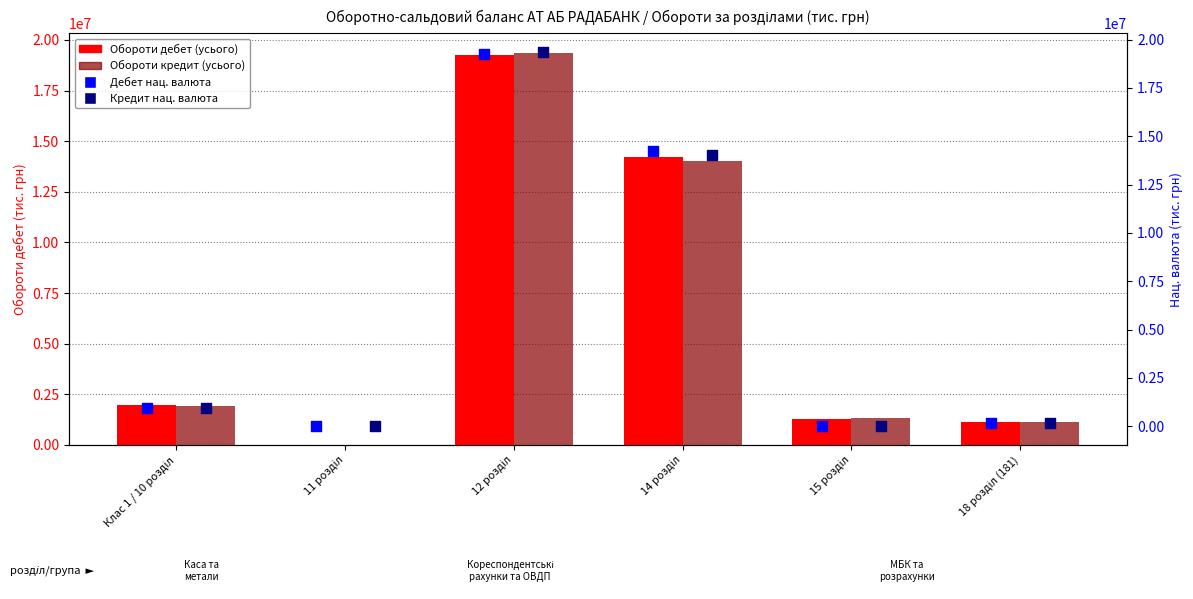

What is the total value across all series at Клас 1 / 10 розділ?

5785263